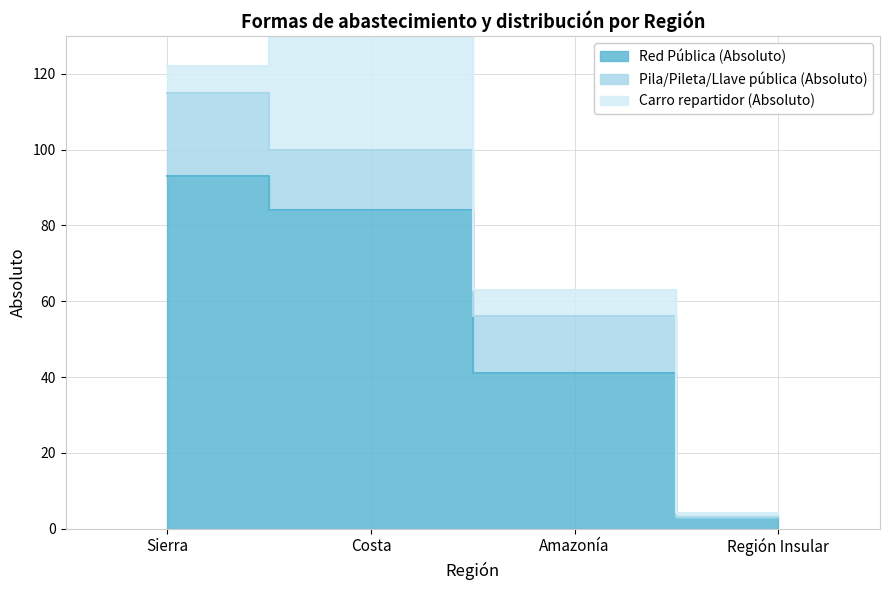

What is the total value across all series at Región Insular?

4